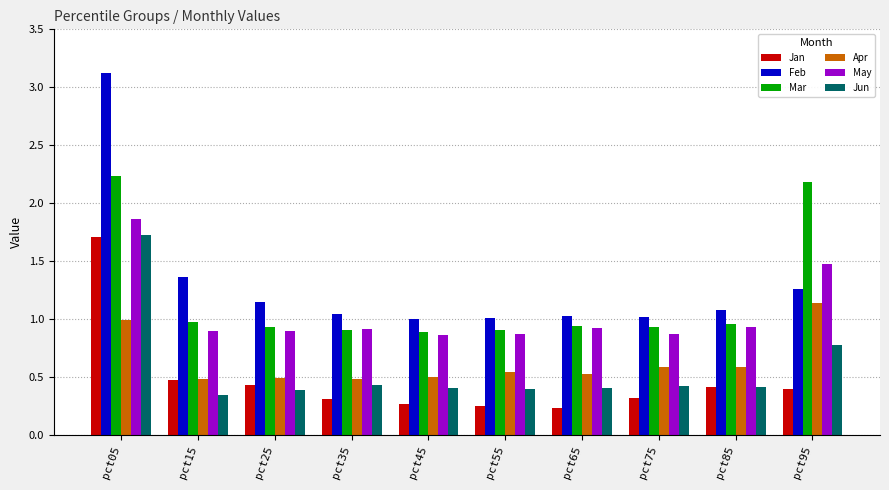

The value of Jan at pct25 is 0.7. True or false?

False